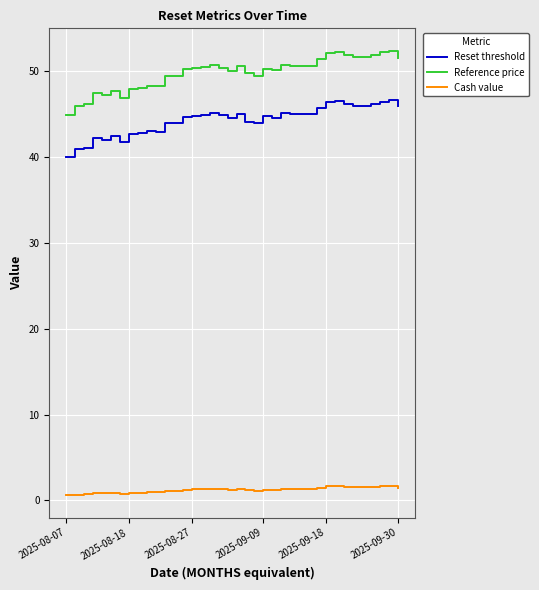

What are all the series names shown in the legend?

Reset threshold, Reference price, Cash value